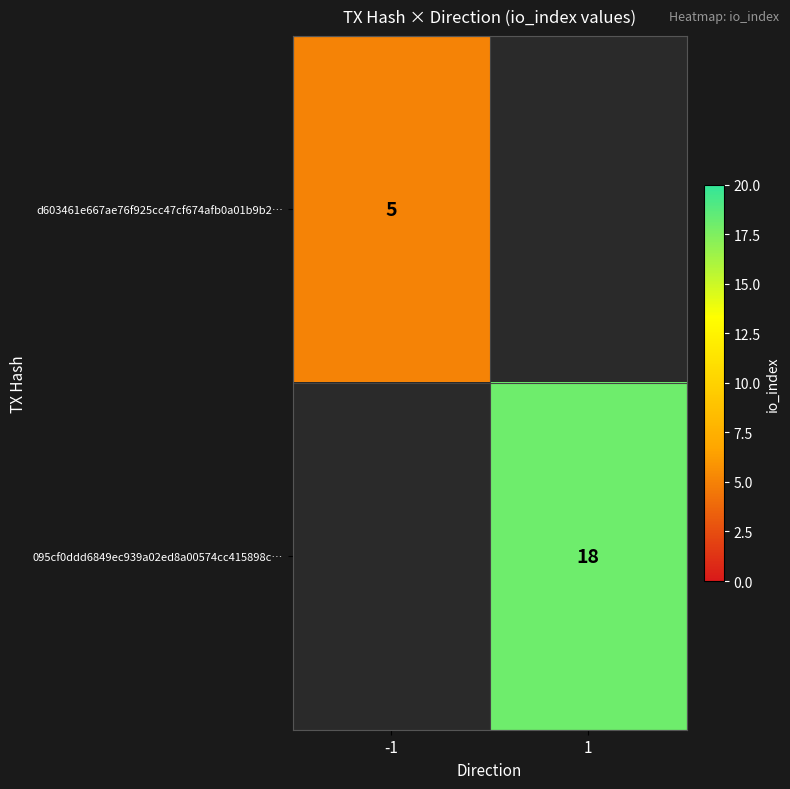

Is the value of d603461e667ae76f925cc47cf674afb0a01b9b2… at -1 greater than the value of 095cf0ddd6849ec939a02ed8a00574cc415898c… at 1?

No